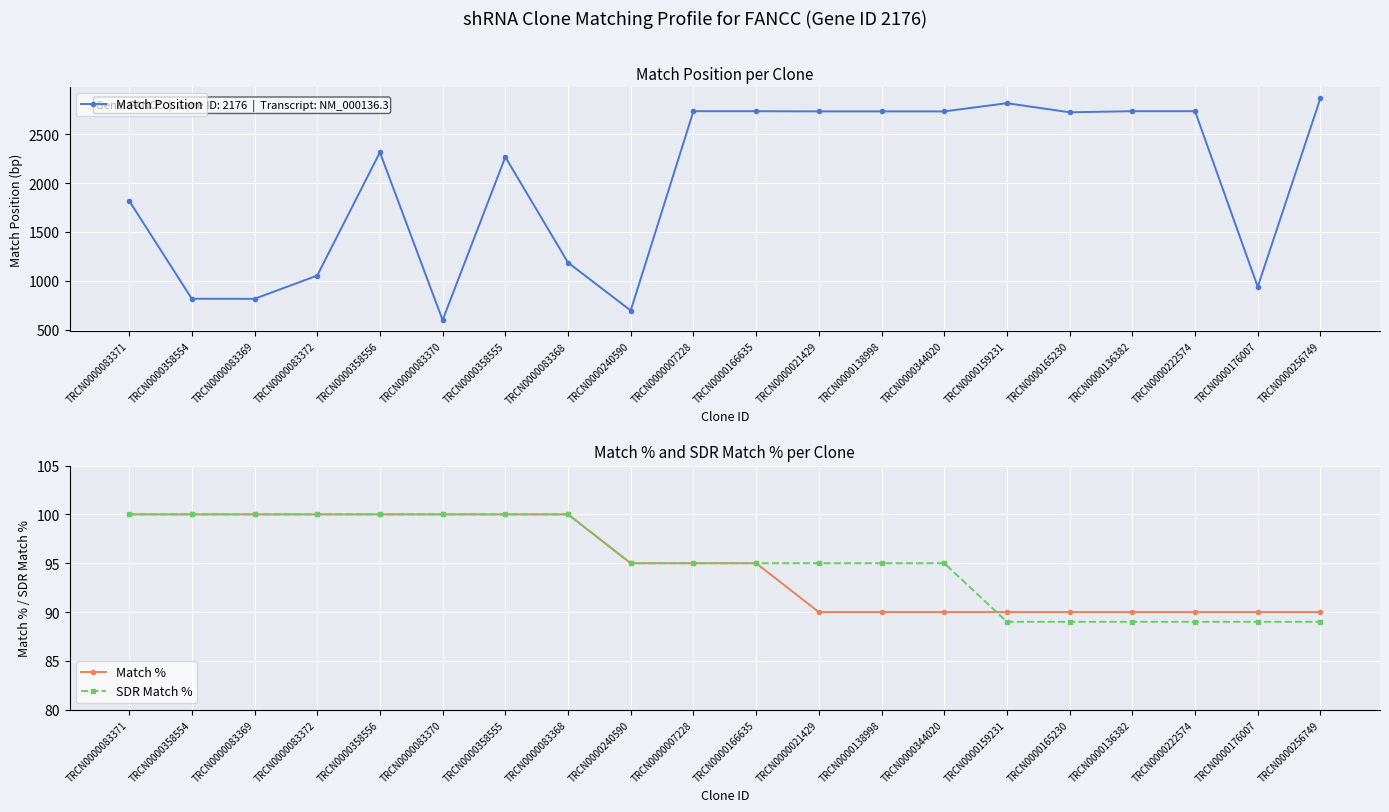

What is the highest value of the Match Position series?

2870